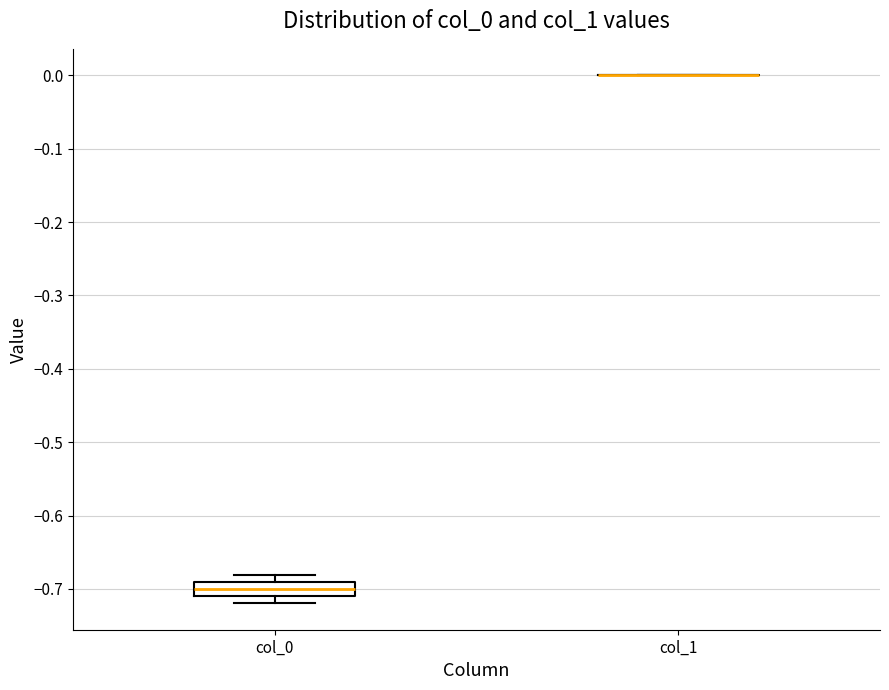

Reading left to right, read every box against the y-axis: the position of its median line, the range the box covers, and the ends of its whiskers. The values are not printed on the chart, so give them approximately, as read against the axis.

col_0: median -0.70, box -0.71 to -0.69, whiskers -0.72 to -0.68
col_1: box collapsed to a line at 0.00, whiskers 0.00 to 0.00